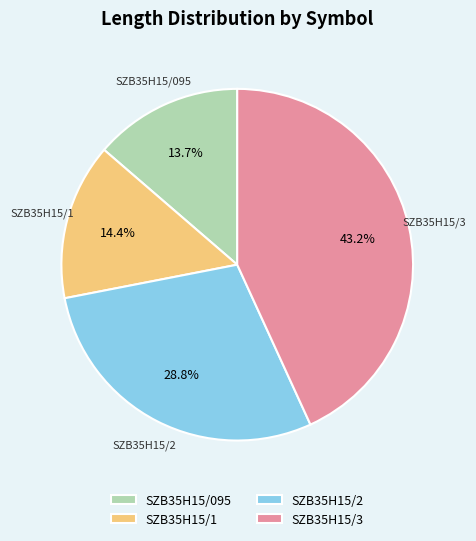

Is it true that SZB35H15/2 is 19% of the pie?

False